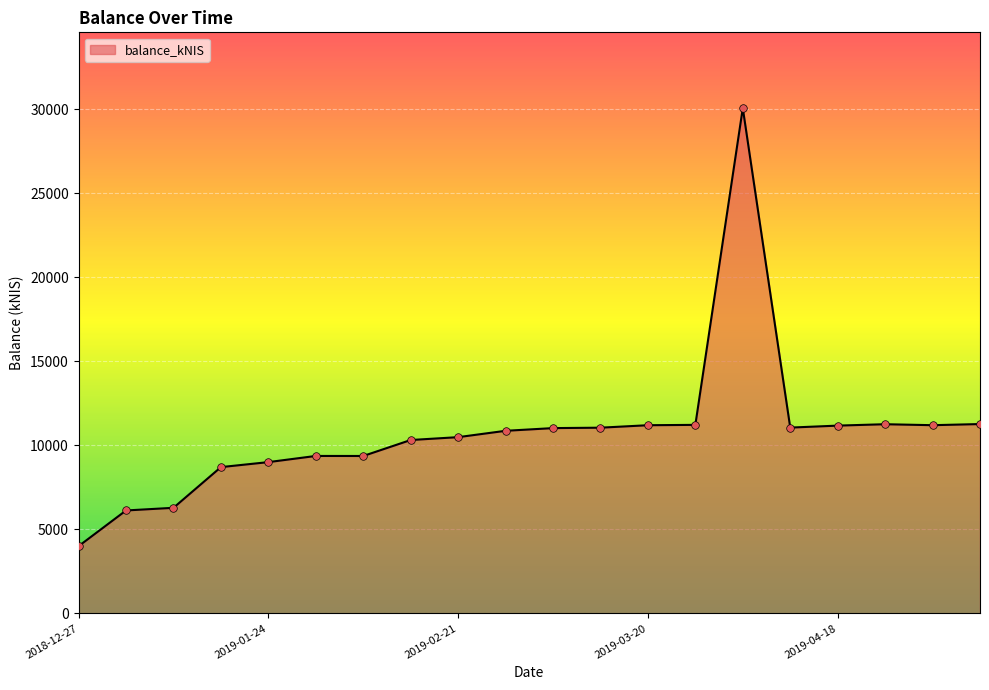

What is the smallest value displayed?

4003.2